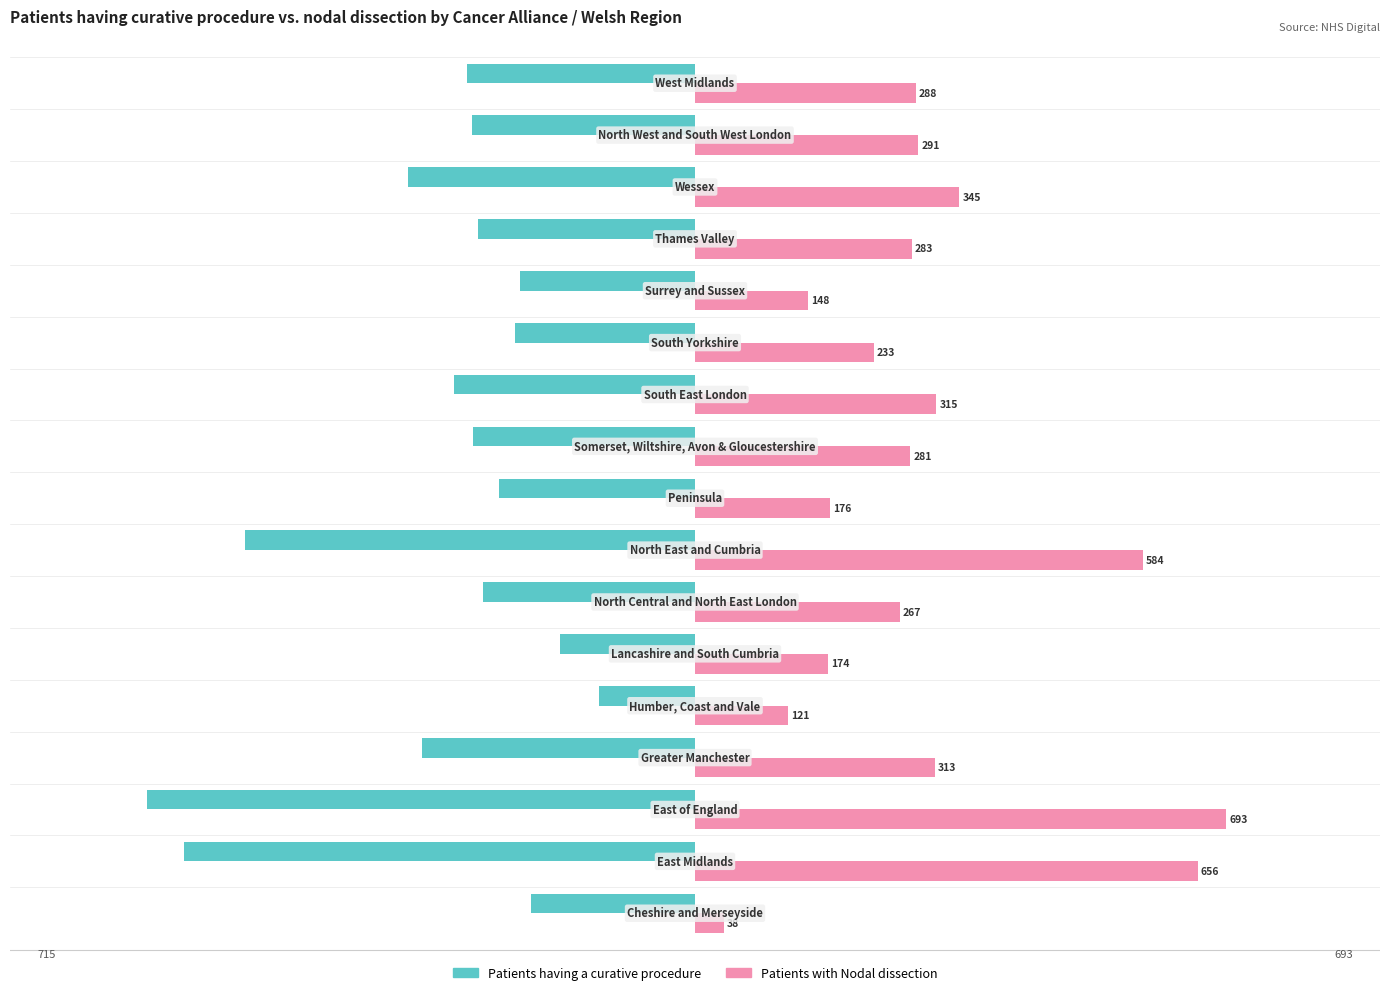

At how many categories does at least one series exceed 449?

3